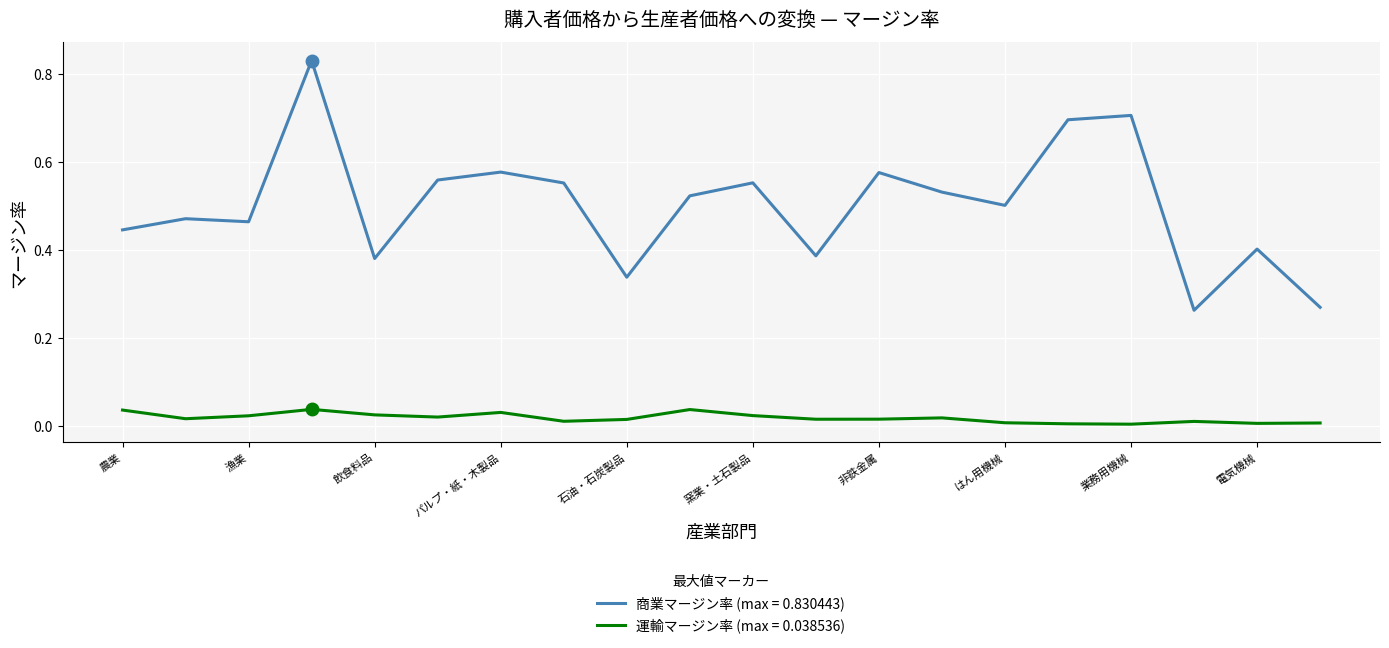

True or false: 運輸マージン率 (max = 0.038536) and 商業マージン率 (max = 0.830443) cross at least once.

False